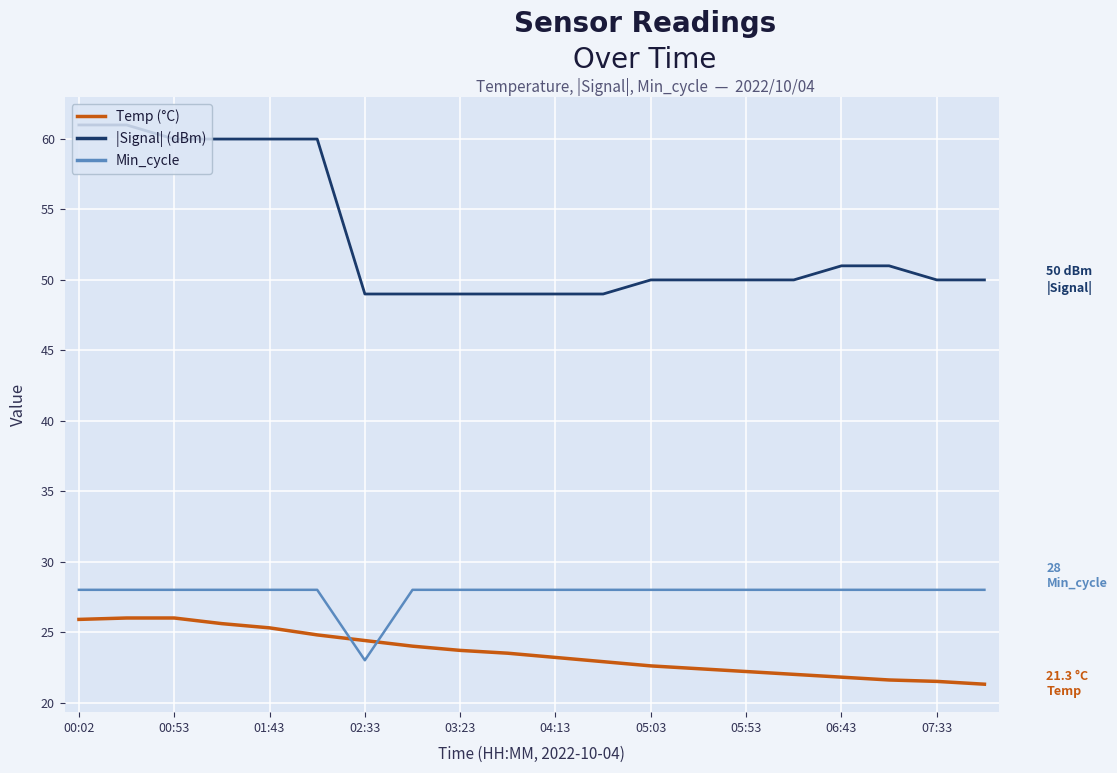

Rank the series by their maximum value, from highest to lowest.

|Signal| (dBm), Min_cycle, Temp (°C)